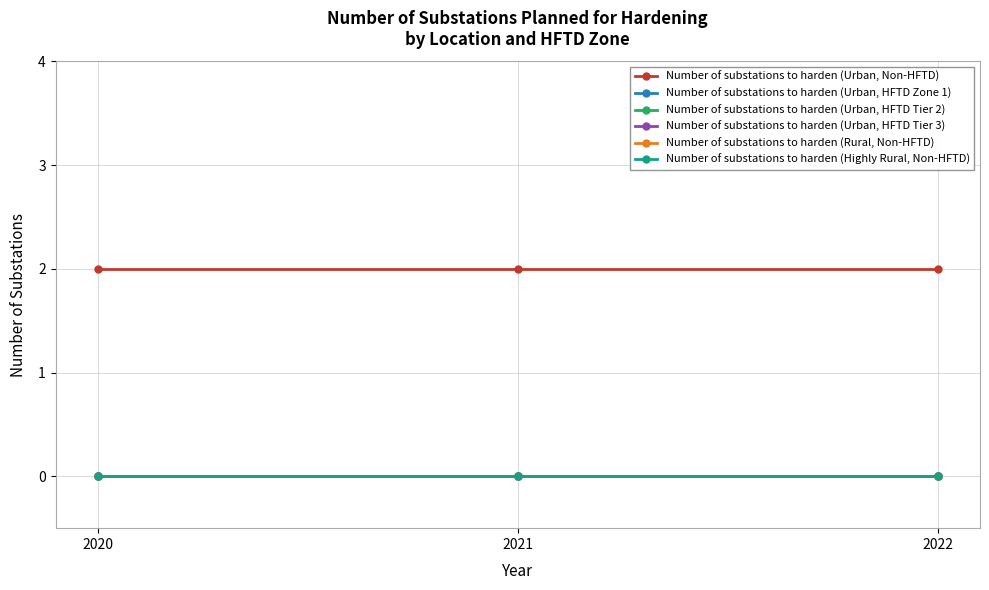

Reading right to left, list all the values displayed in this chart.

Number of substations to harden (Urban, Non-HFTD): 2022=2	2021=2	2020=2
Number of substations to harden (Urban, HFTD Zone 1): 2022=0	2021=0	2020=0
Number of substations to harden (Urban, HFTD Tier 2): 2022=0	2021=0	2020=0
Number of substations to harden (Urban, HFTD Tier 3): 2022=0	2021=0	2020=0
Number of substations to harden (Rural, Non-HFTD): 2022=0	2021=0	2020=0
Number of substations to harden (Highly Rural, Non-HFTD): 2022=0	2021=0	2020=0